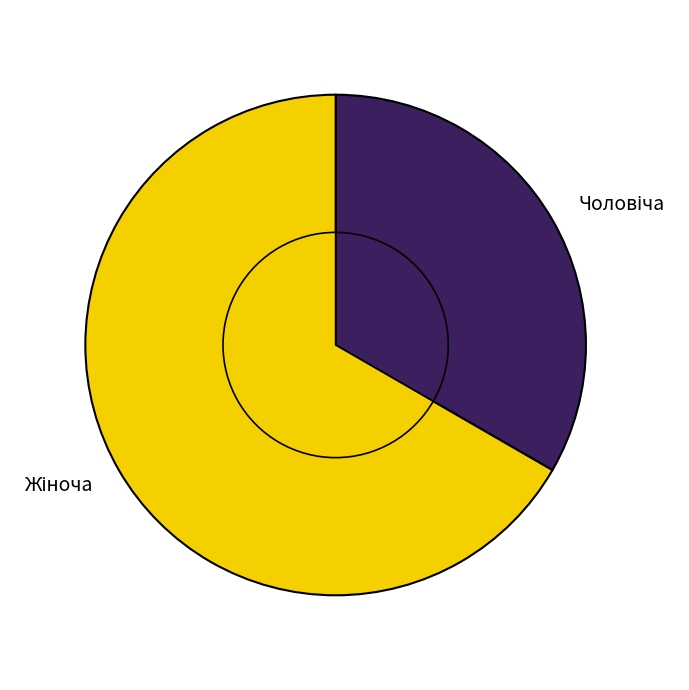

True or false: Жіноча accounts for 67% of the total.

True